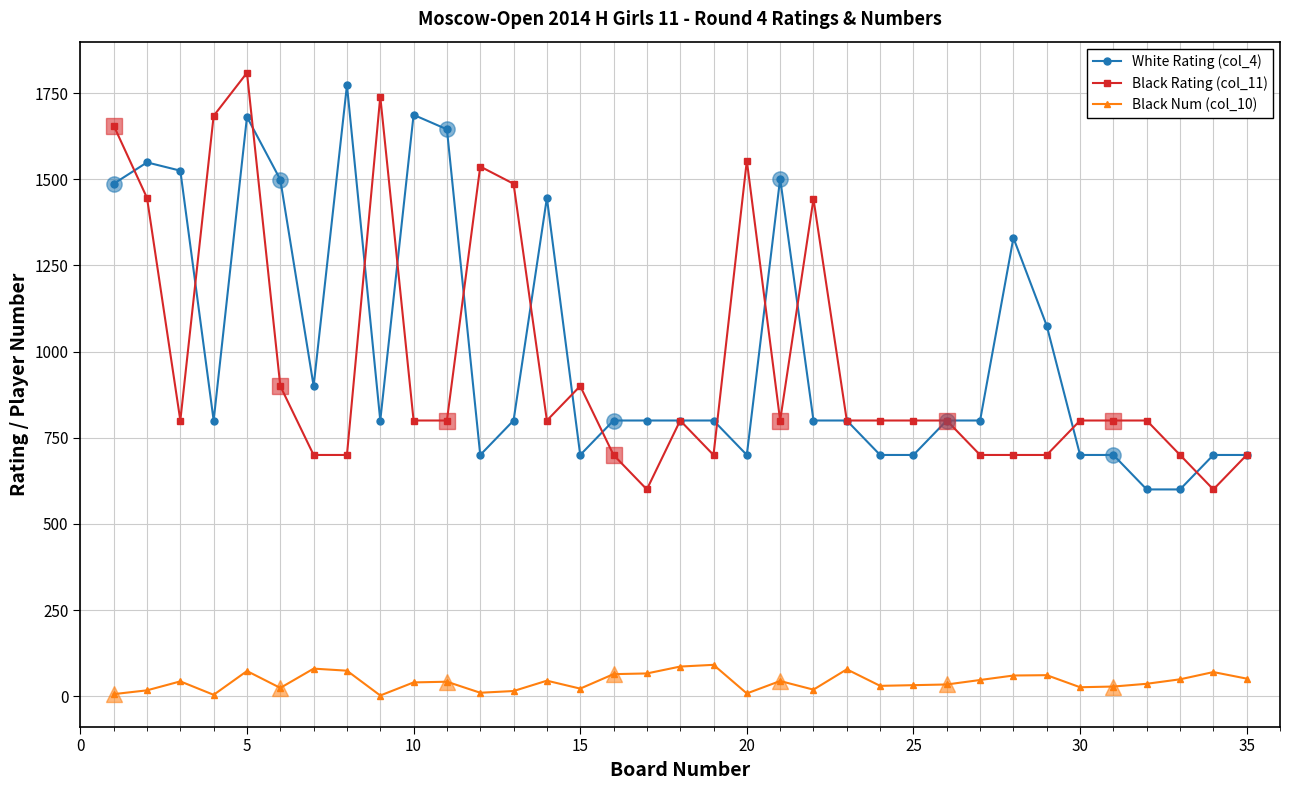

The White Rating (col_4) series shows 179 at 15. True or false?

False